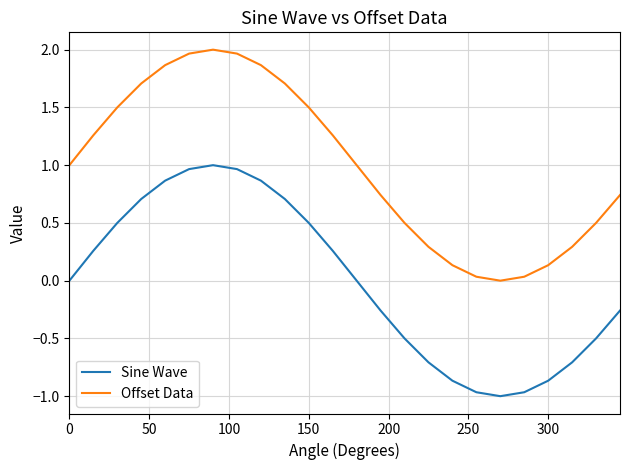

Which series has the largest total across all categories?

Offset Data